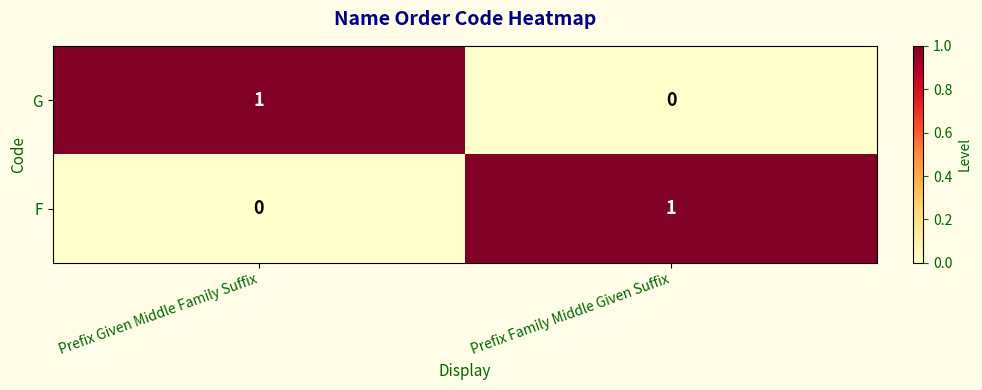

At Prefix Given Middle Family Suffix, list the series in order from largest to smallest.

G, F